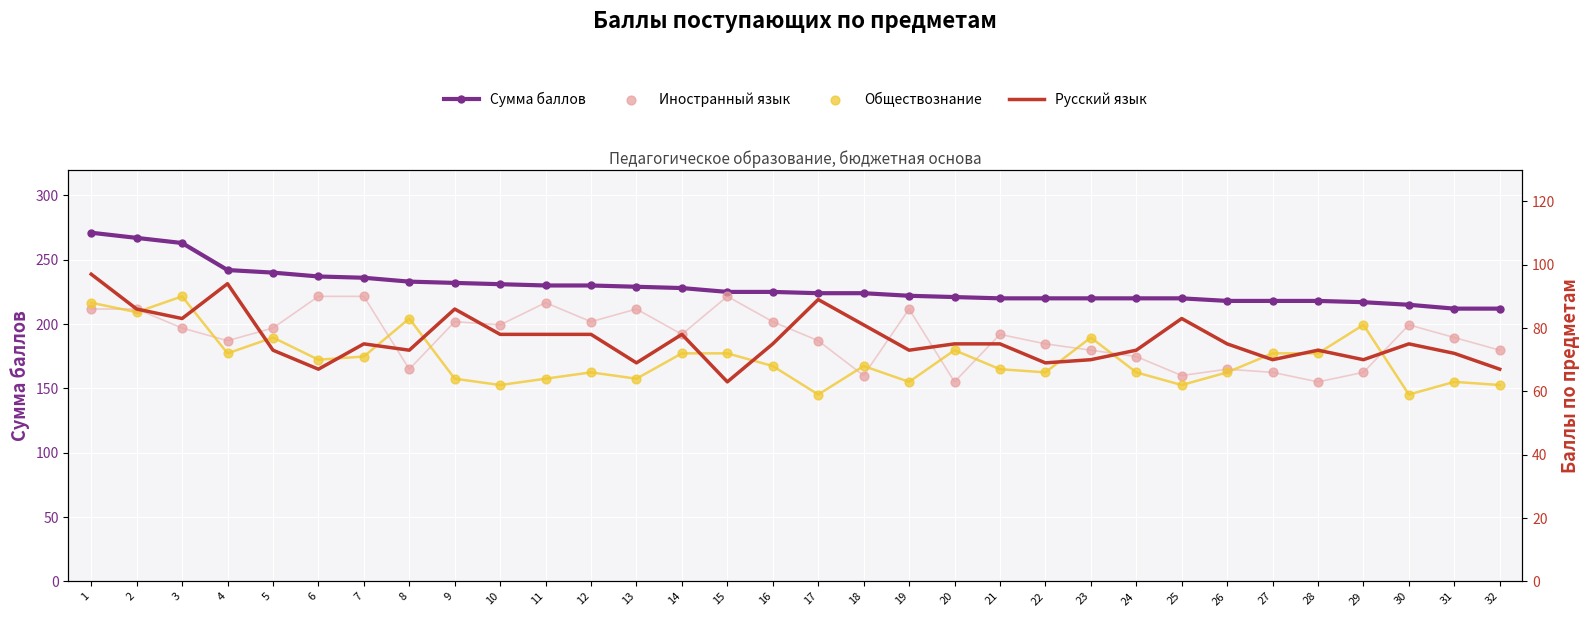

At which category is the sum across all series the highest?

1